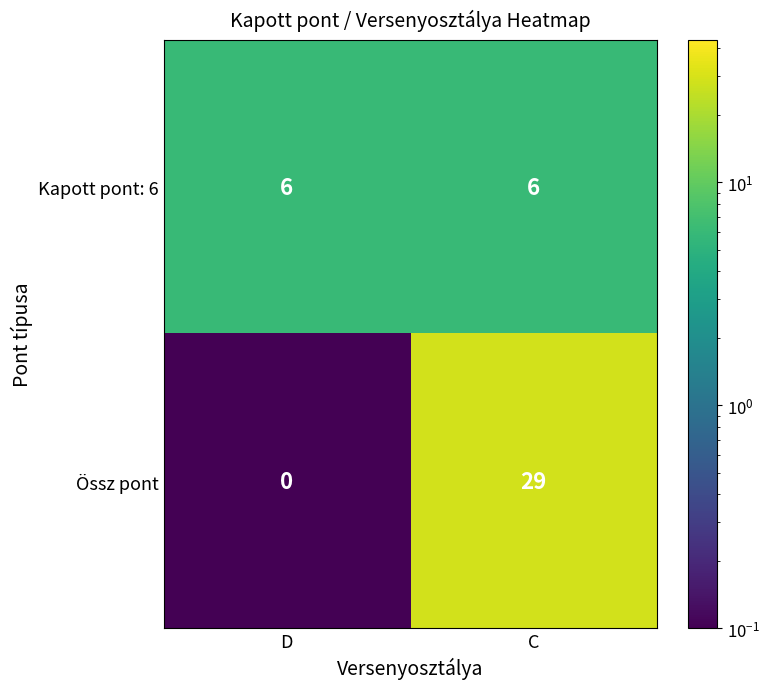

What value does the Kapott pont: 6 series have at D?

6